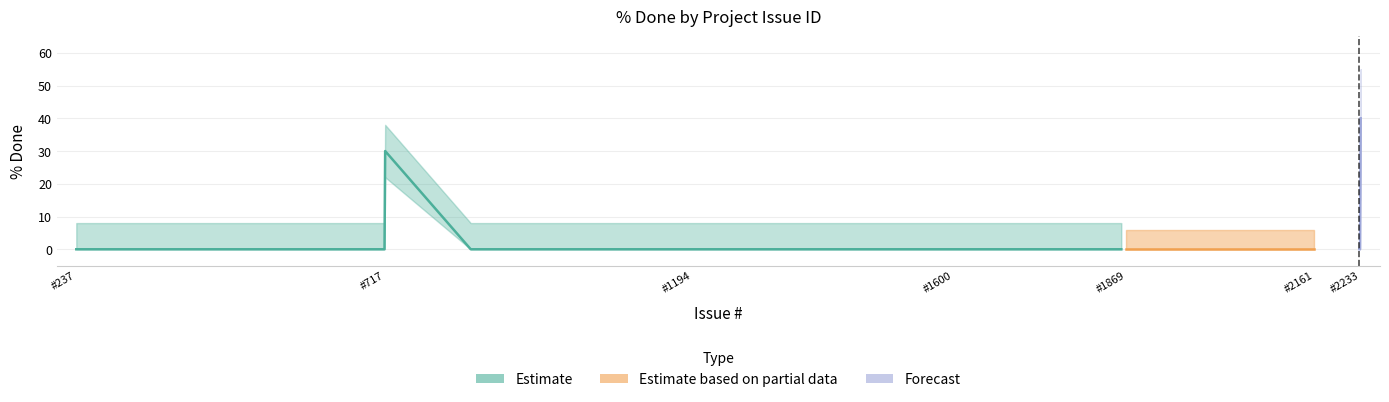

What is the average value of the Estimate series?

5